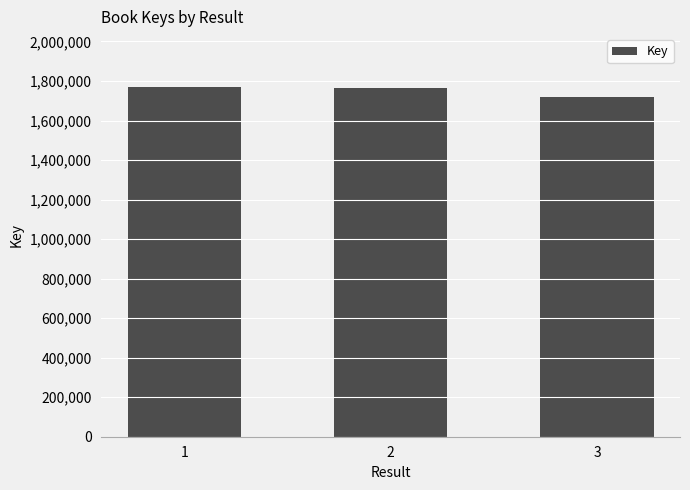

True or false: the data shows 1762022 at 2.

True